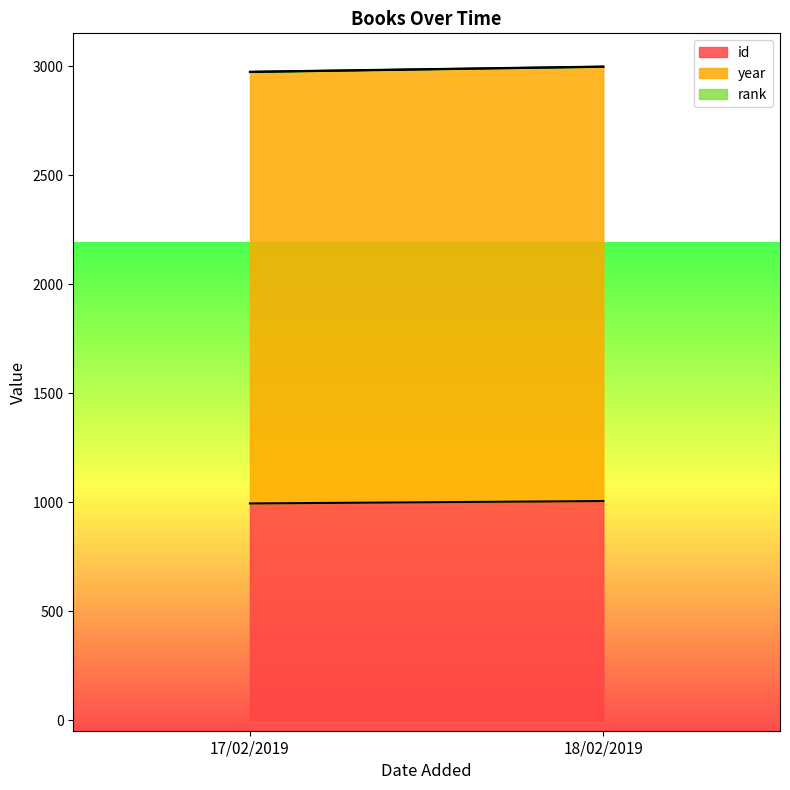

List the labels in order of id value, largest first.

18/02/2019, 17/02/2019